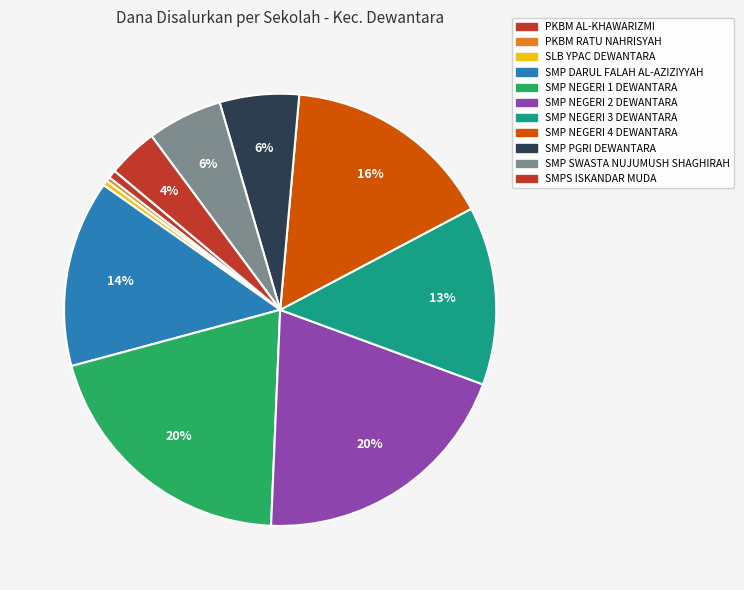

The SMP NEGERI 2 DEWANTARA slice represents 25% of the pie. True or false?

False